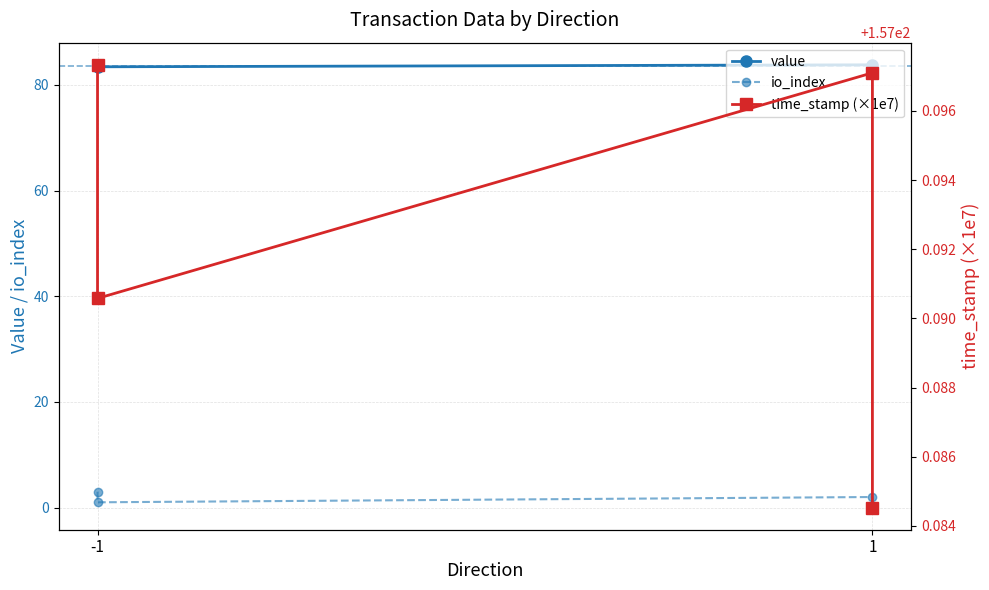

True or false: io_index and time_stamp (×1e7) cross at least once.

False